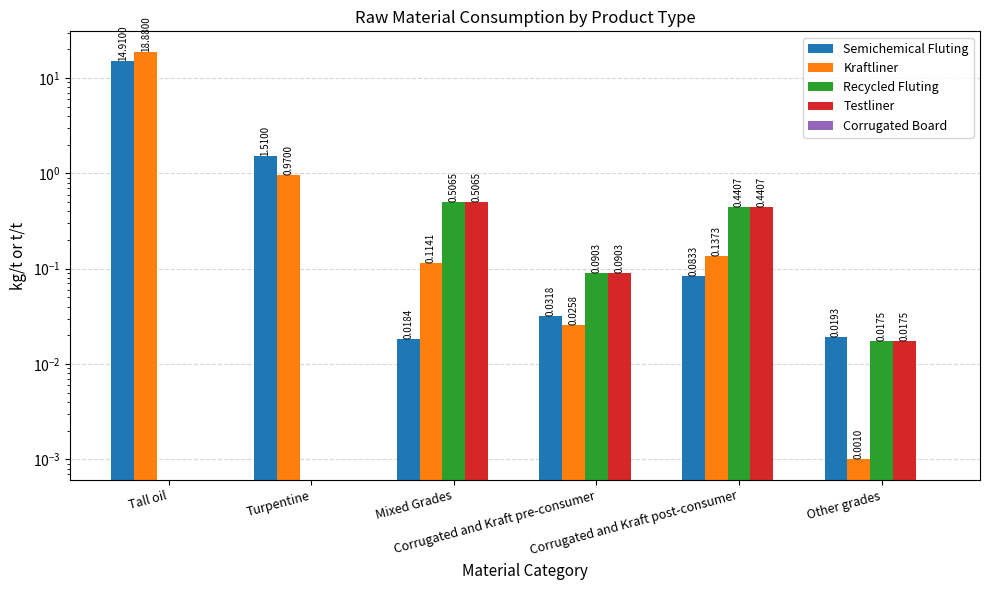

What is the approximate value of Testliner at Corrugated and Kraft pre-consumer?

0.1